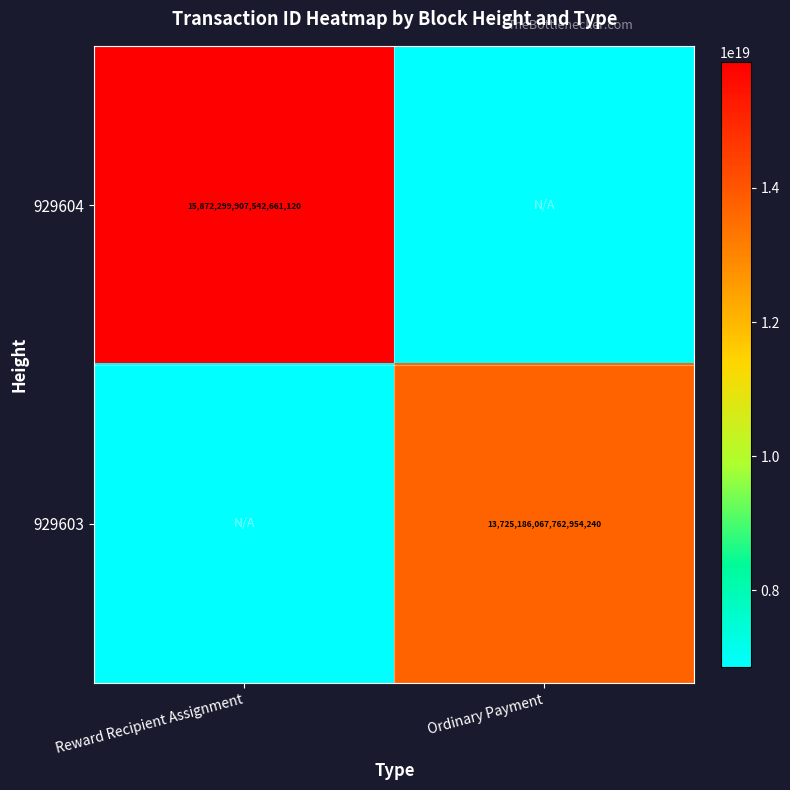

The value of 929604 at Reward Recipient Assignment is 15872299907542661120. True or false?

True